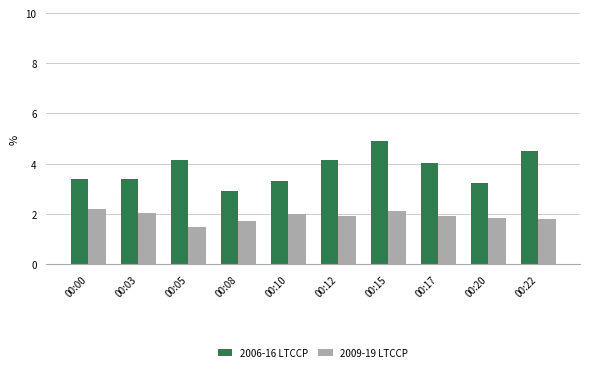

Where is 2009-19 LTCCP nearest to the value 1?

00:05